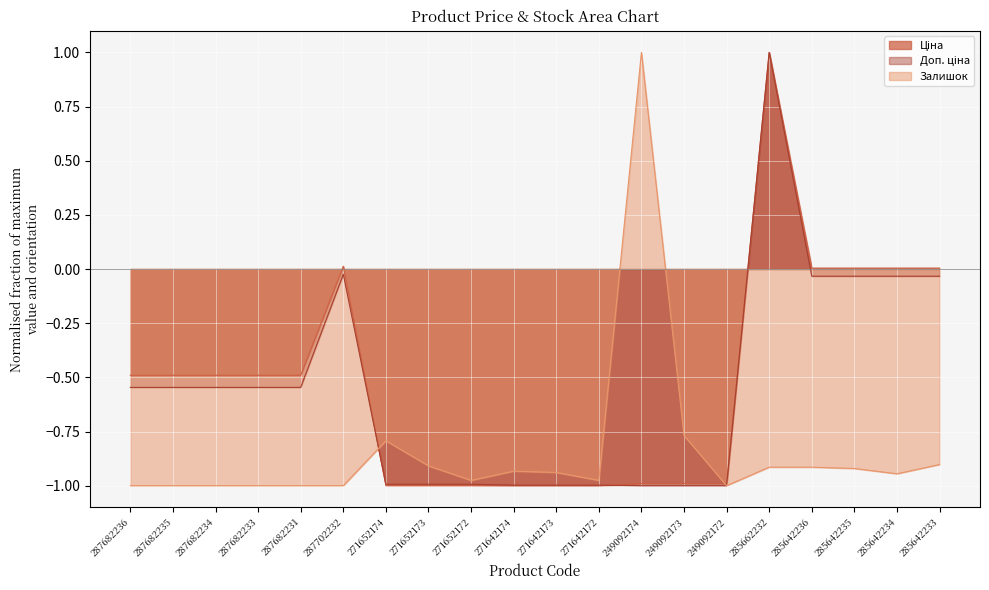

What is the label of the 5th point from the left?

287682231